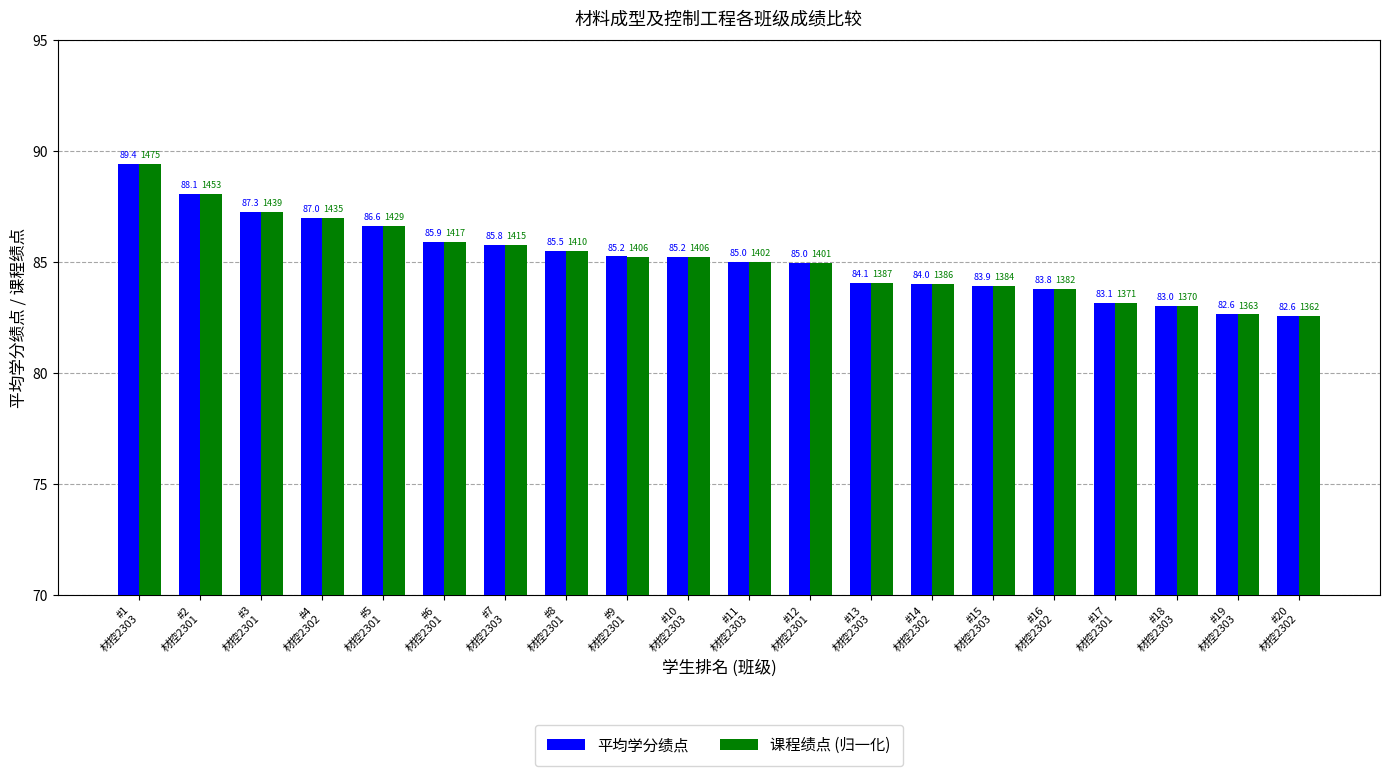

Read the 平均学分绩点 value at #12
材控2301.

85.0